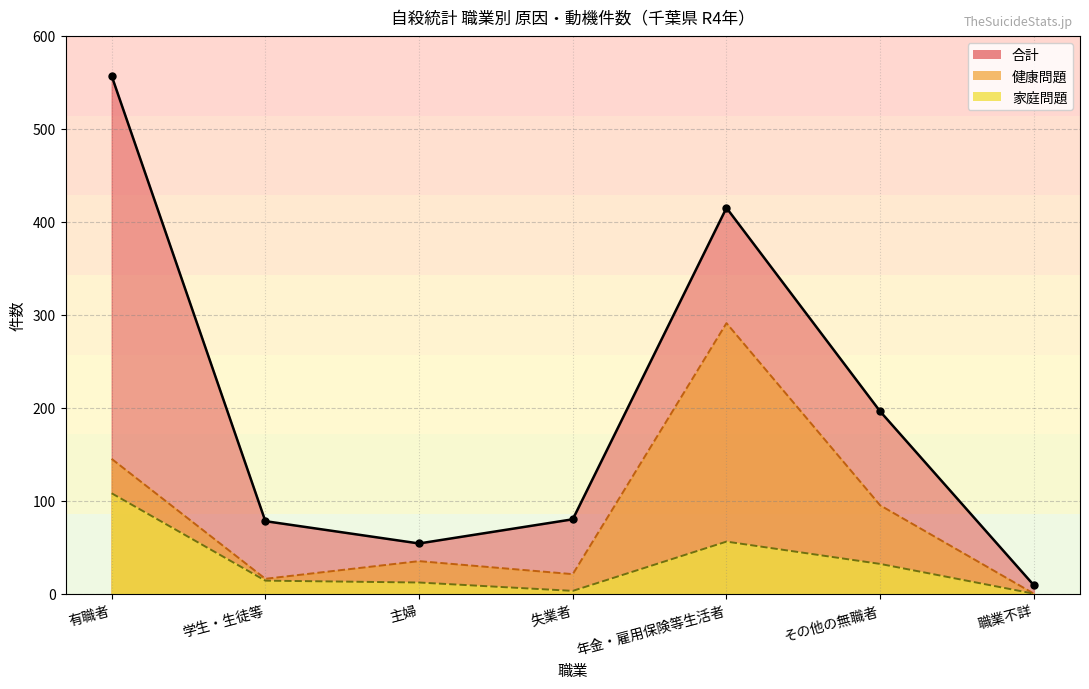

At which label does 合計 reach its peak?

有職者